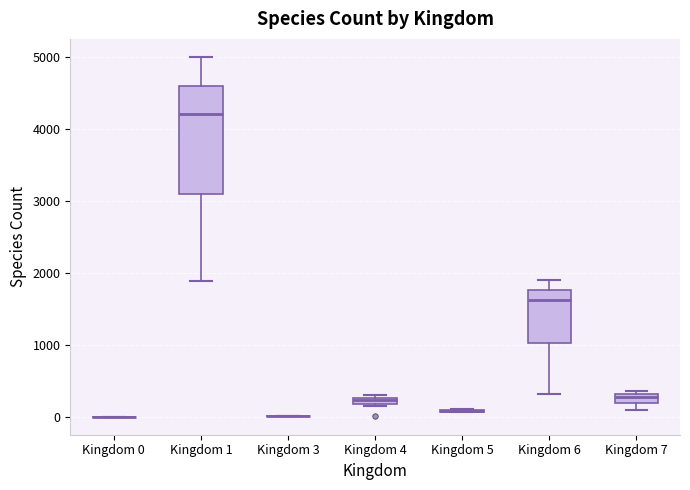

Comparing the boxes themselves (not the whiskers), which one is the tallest?

Kingdom 1